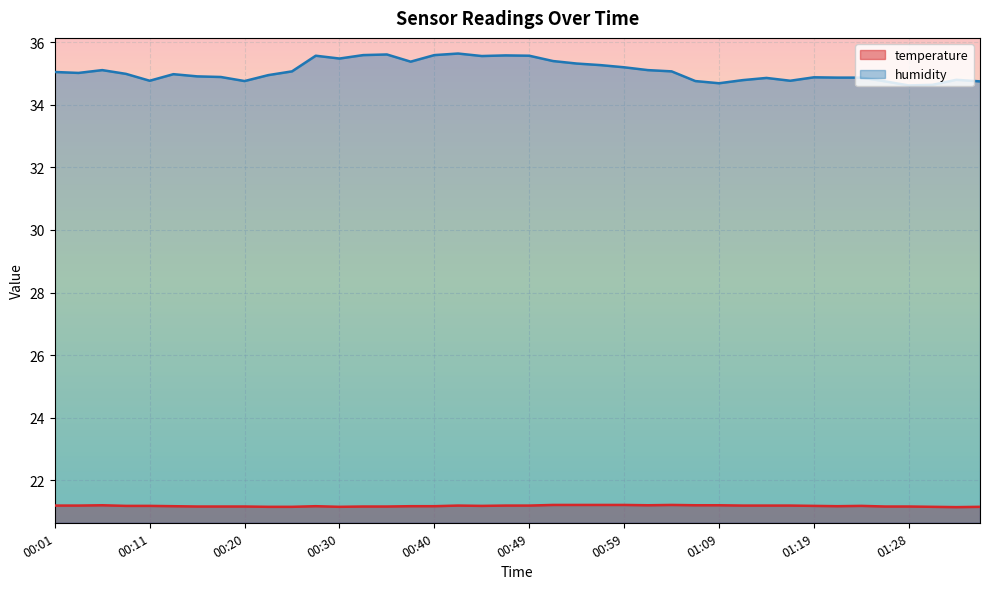

True or false: temperature has a value of 11.5 at 00:25.

False